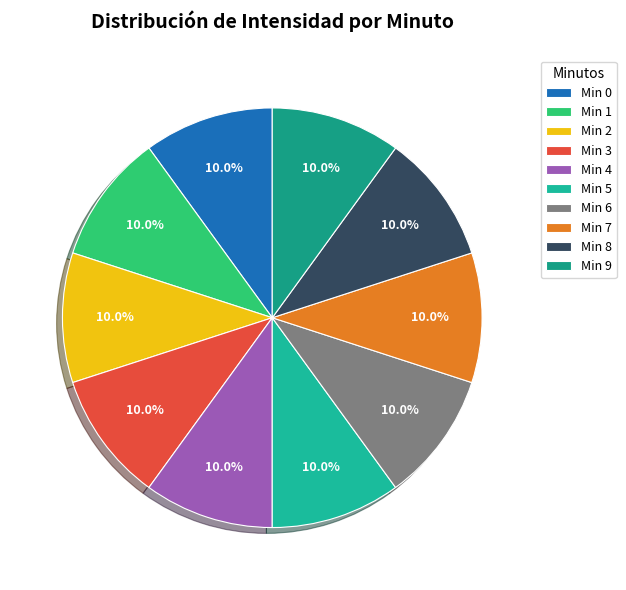

How many slices are in this pie chart?

10